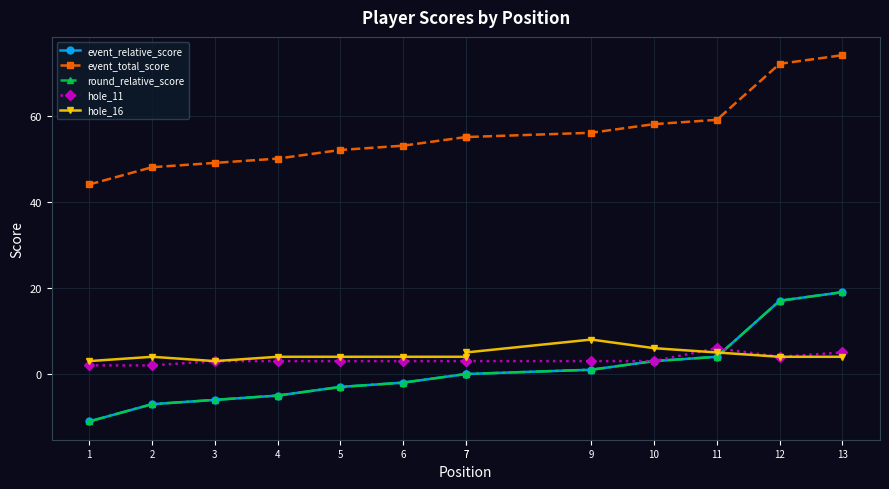

True or false: event_relative_score has more than 0 interior local peaks.

False